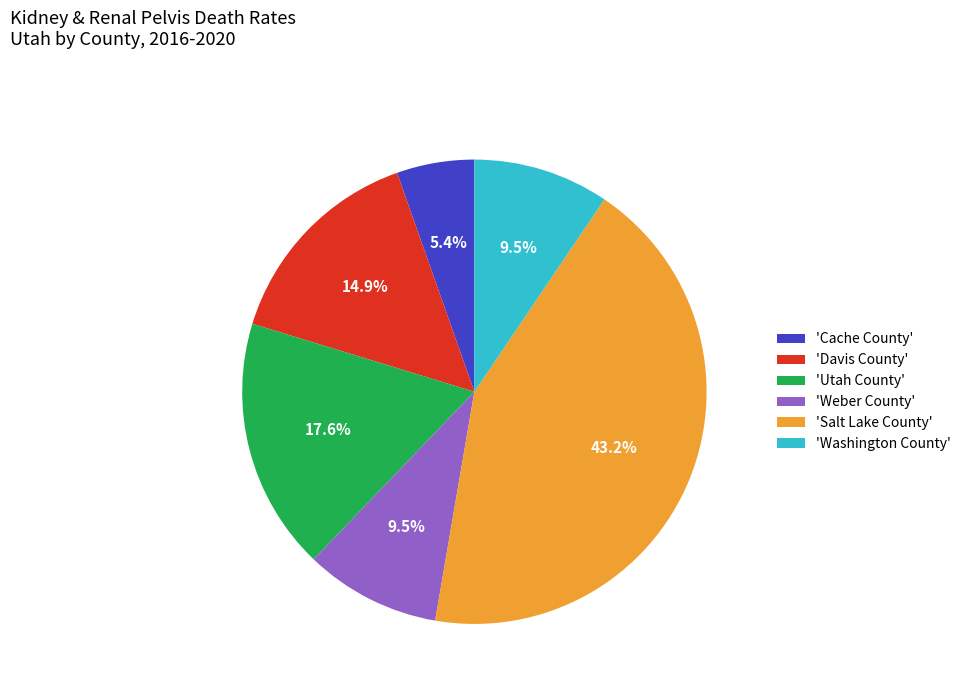

Approximately how many times larger is the value at 'Salt Lake County' compared to 'Davis County'?

2.9